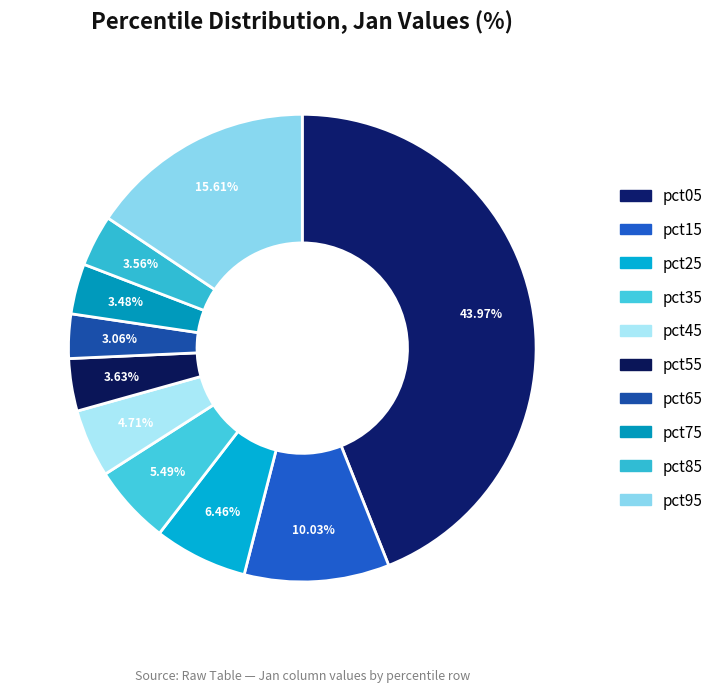

What percentage is the pct45 slice, to the nearest percent?

5%